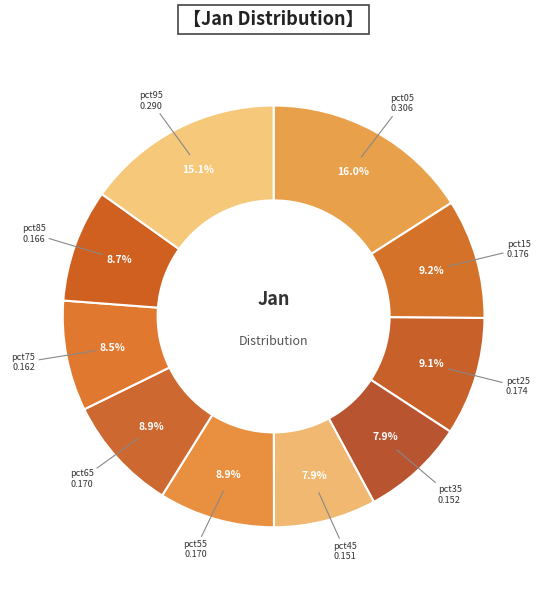

Count the number of slices in the pie.

10